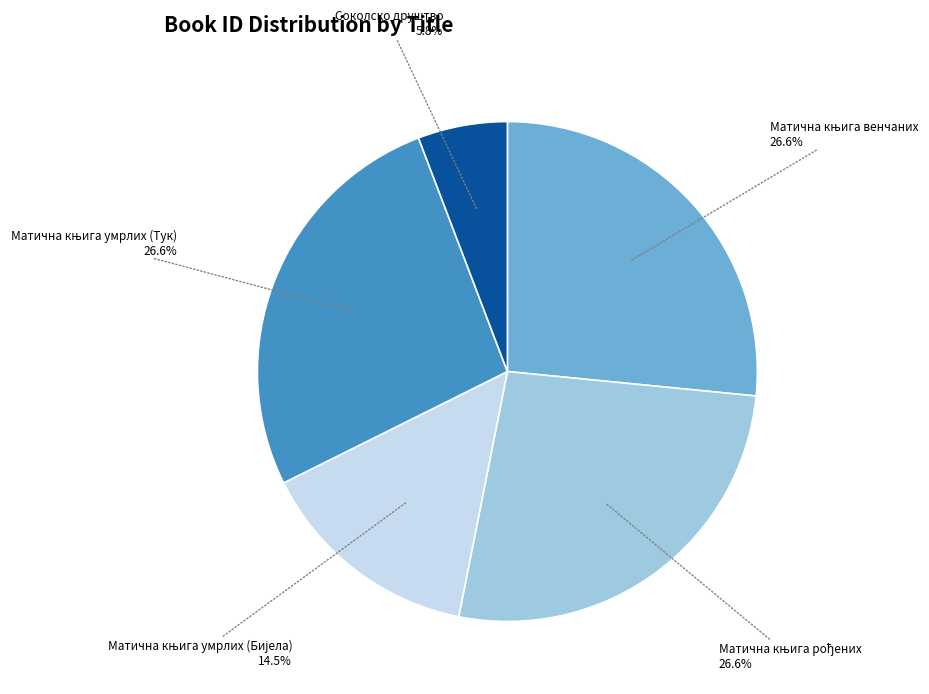

Does any single category account for the majority?

No